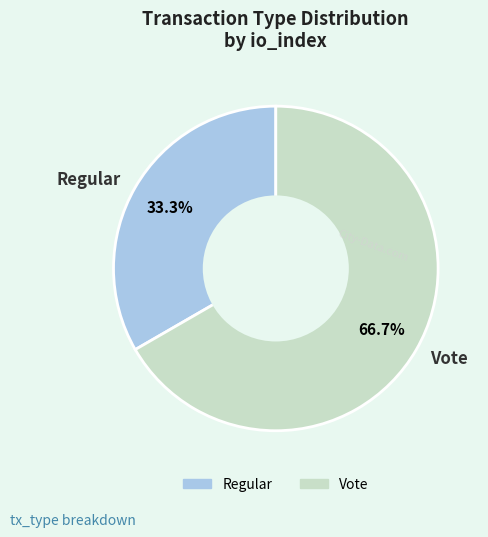

What percentage is the Regular slice, to the nearest percent?

33%